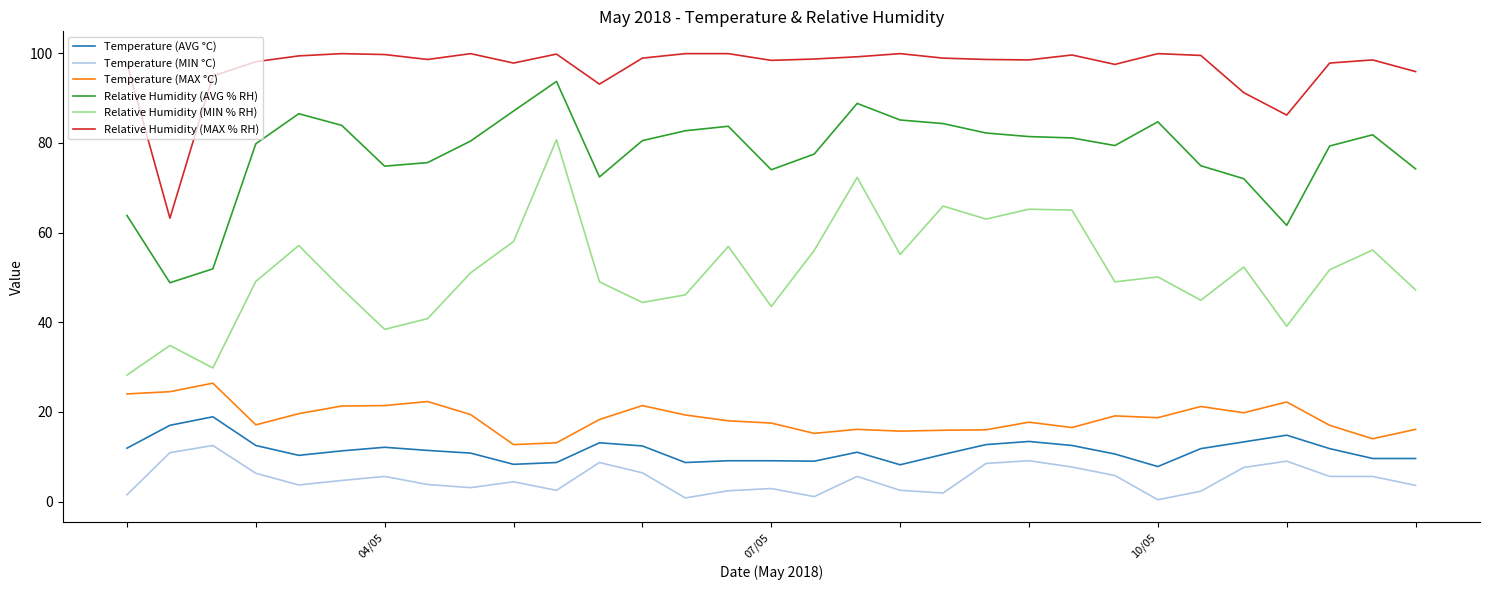

What is the maximum value shown in the chart?

99.9